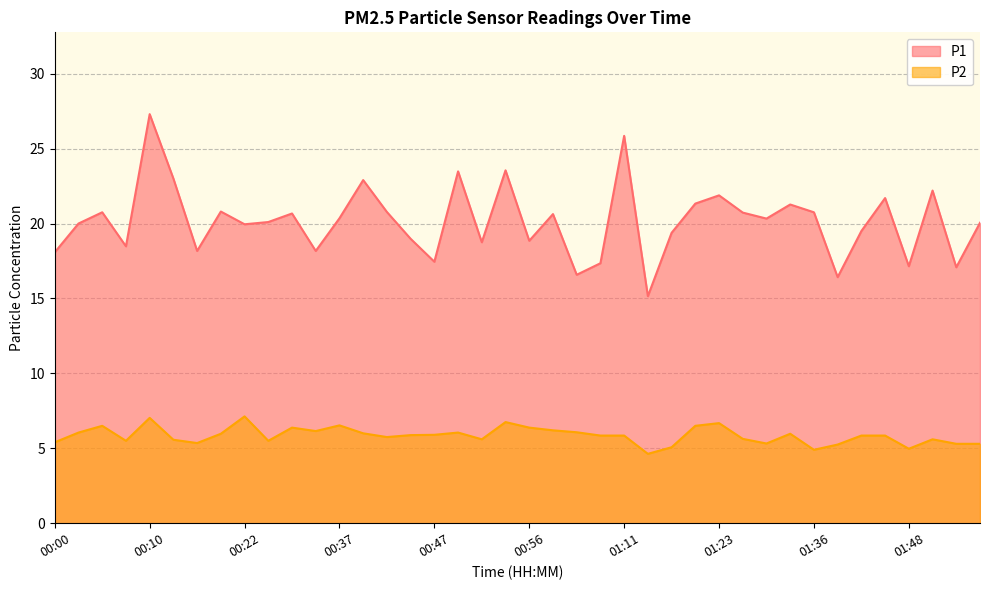

What is the sum of the P1 values at 01:45 and 01:01?

42.3